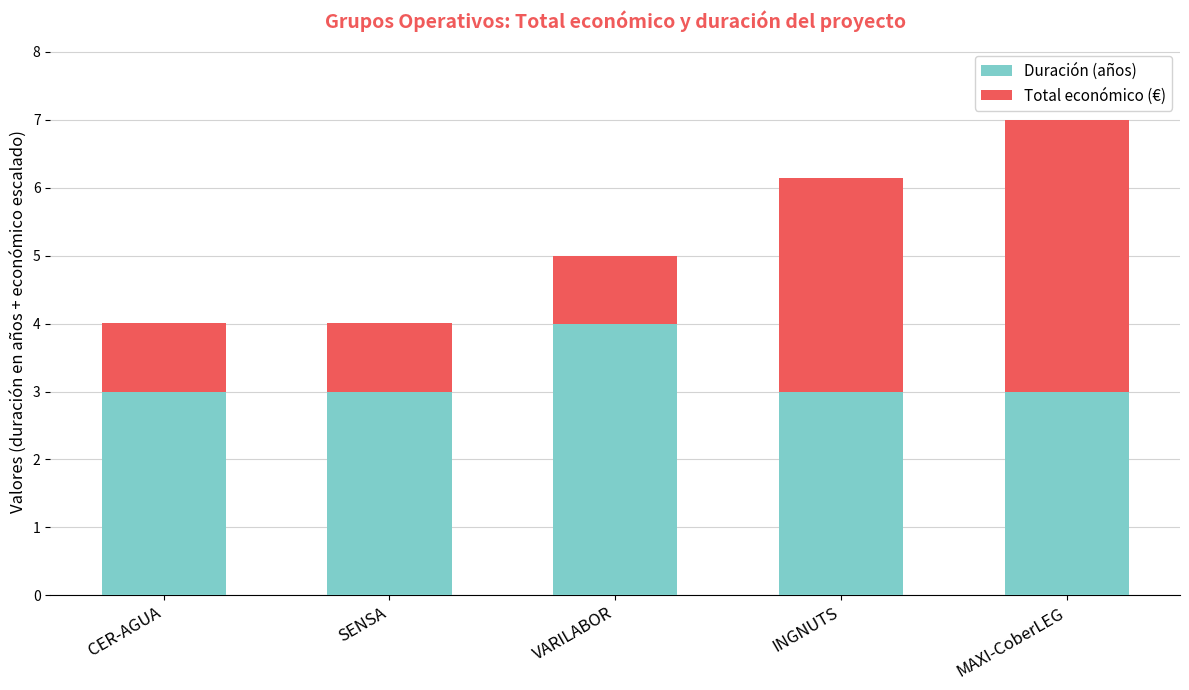

How many Duración (años) values are between 3 and 4?

5